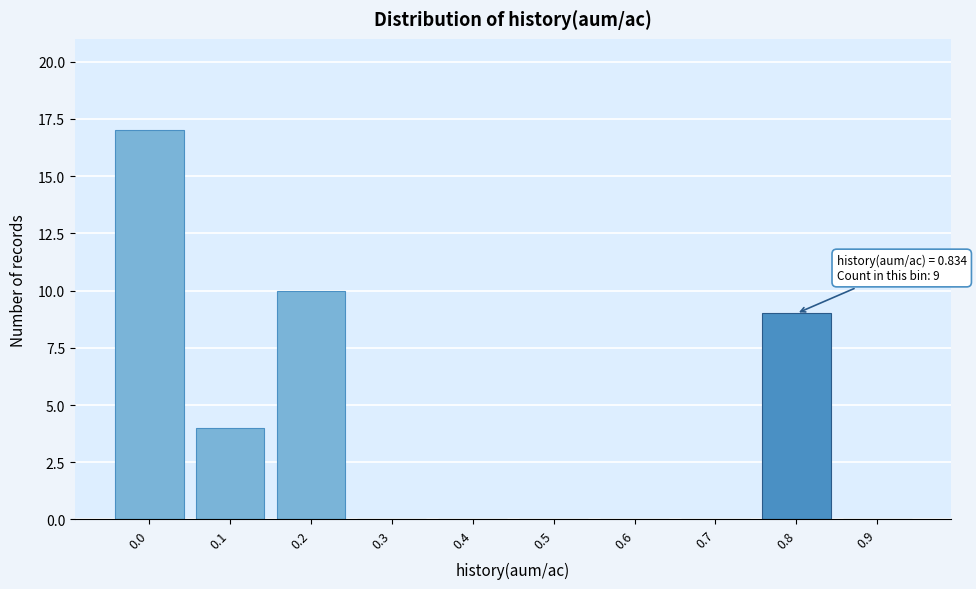

Reading left to right, extract all data points from this chart.

0.0=17	0.1=4	0.2=10	0.3=0	0.4=0	0.5=0	0.6=0	0.7=0	0.8=9	0.9=0